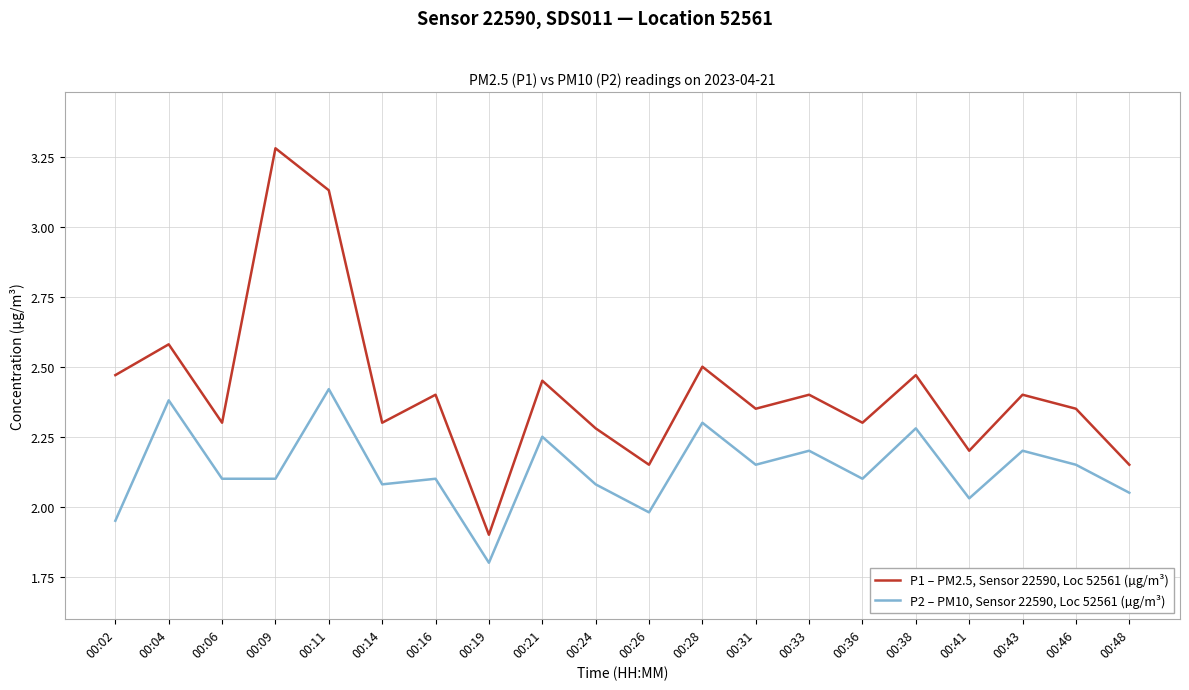

What is the difference between the highest and lowest values at 00:02?

0.5